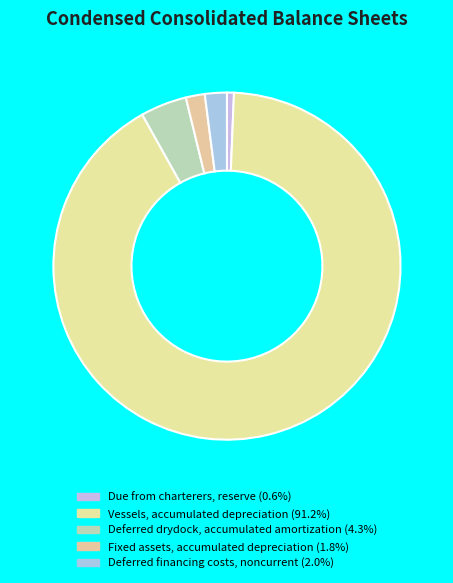

To the nearest percent, what is the difference between the largest and smallest slice percentages?

91%